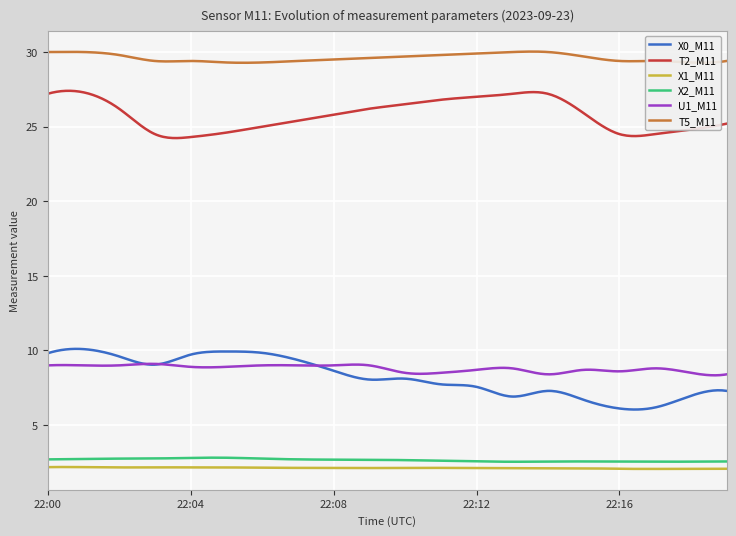

True or false: X0_M11 and X2_M11 intersect in this chart.

False